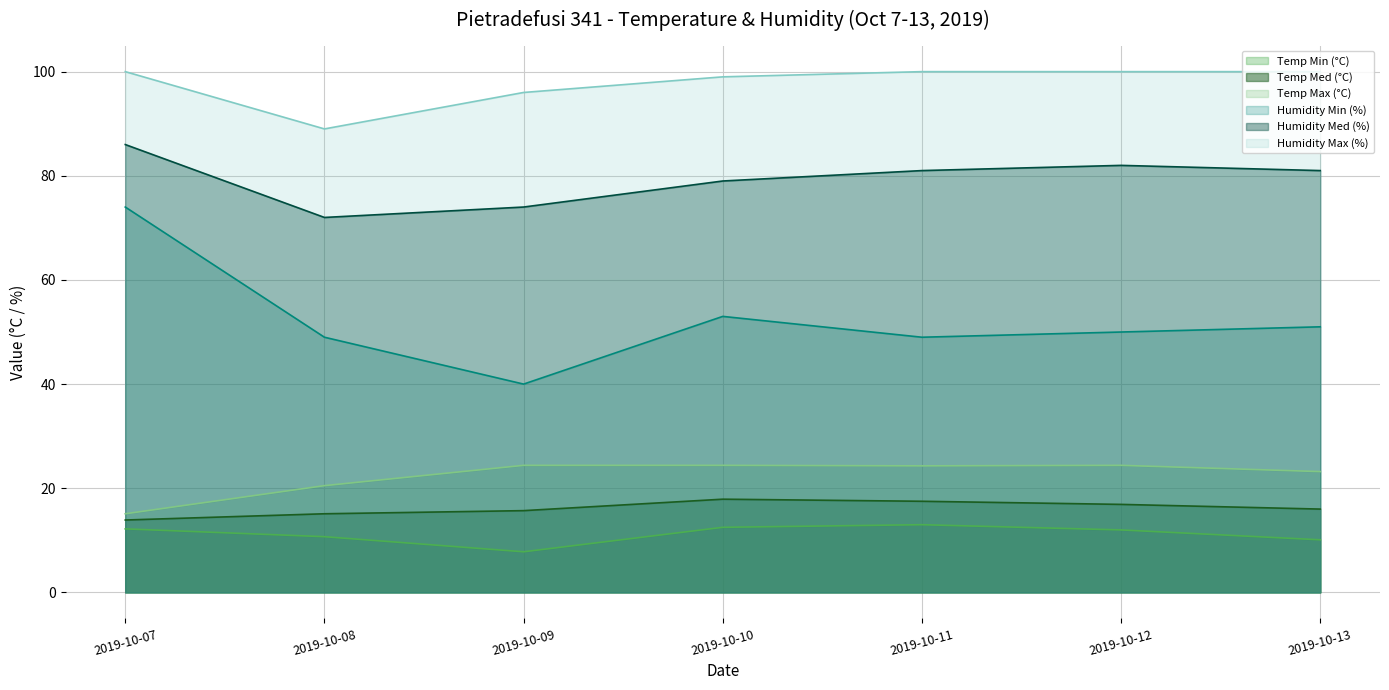

What is the difference between the Temp Min (°C) values at 2019-10-07 and 2019-10-11?

0.8